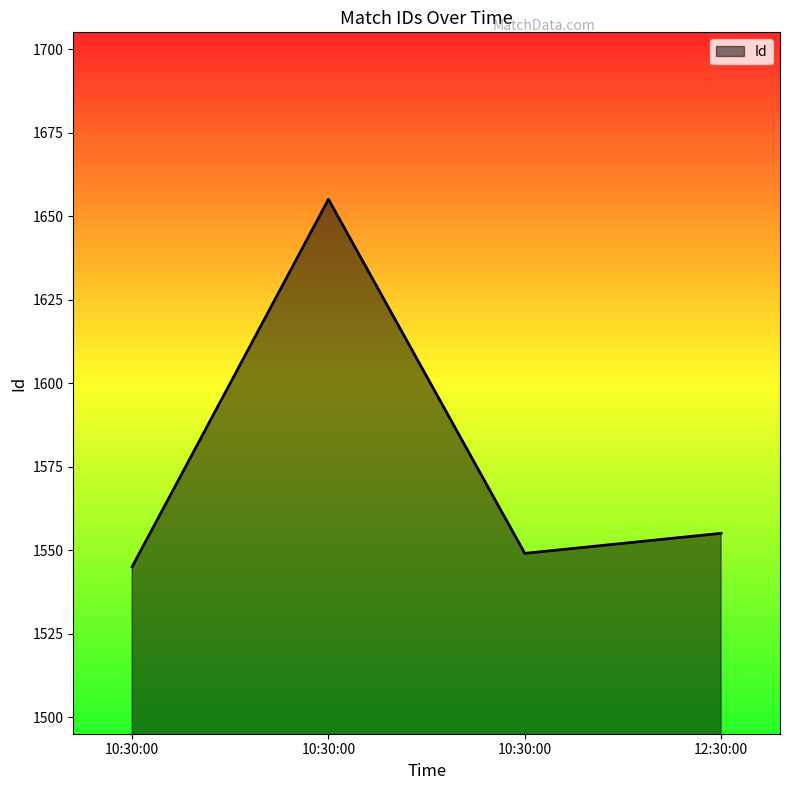

List the labels in order of value, smallest first.

10:30:00, 10:30:00, 12:30:00, 10:30:00